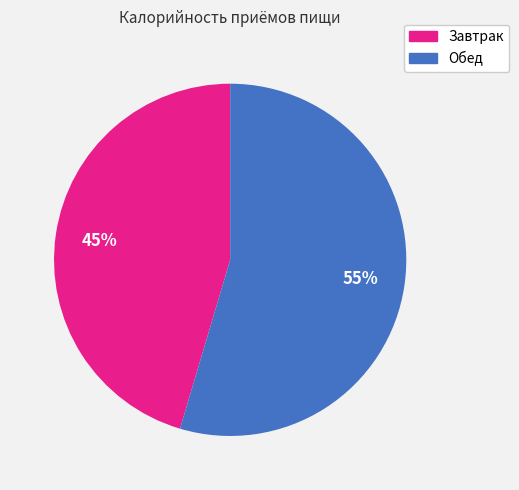

How many segments does this pie chart have?

2